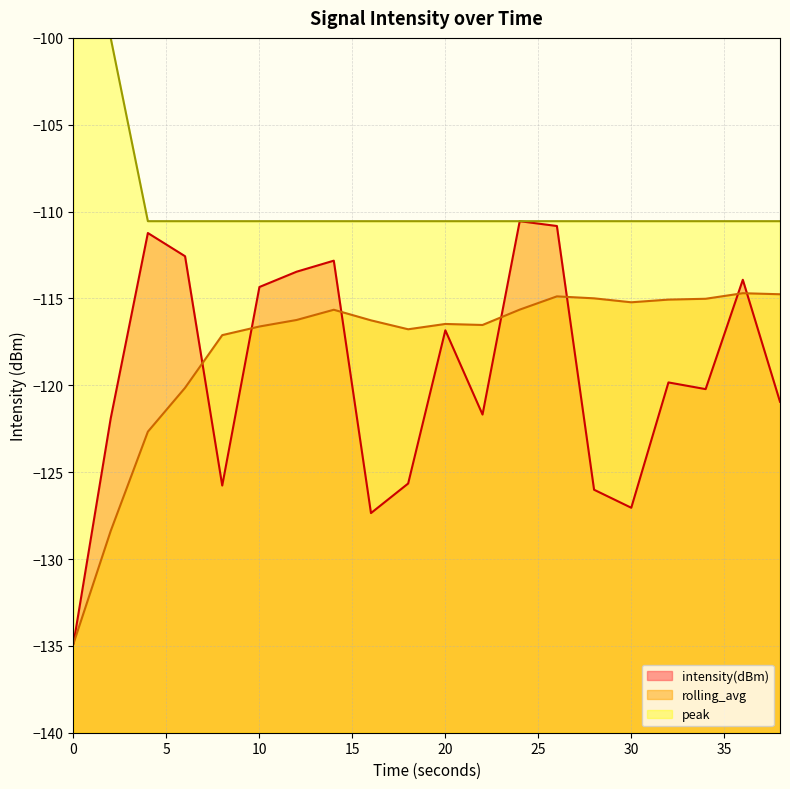

Where does the rolling_avg series first go above -116?

14